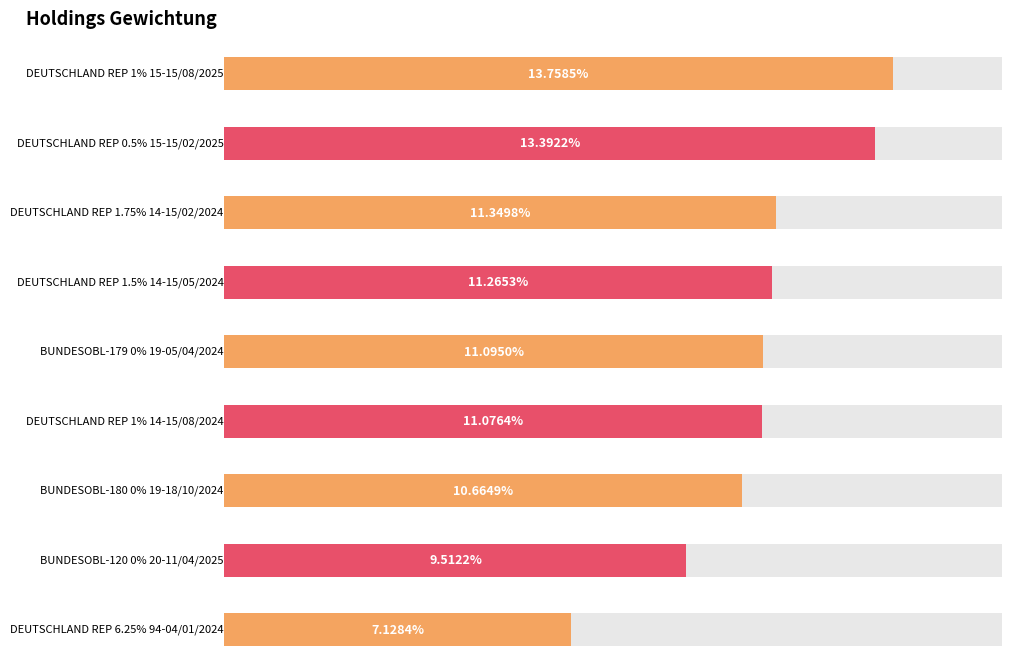

Rank the categories by value from highest to lowest.

DEUTSCHLAND REP 1% 15-15/08/2025, DEUTSCHLAND REP 0.5% 15-15/02/2025, DEUTSCHLAND REP 1.75% 14-15/02/2024, DEUTSCHLAND REP 1.5% 14-15/05/2024, BUNDESOBL-179 0% 19-05/04/2024, DEUTSCHLAND REP 1% 14-15/08/2024, BUNDESOBL-180 0% 19-18/10/2024, BUNDESOBL-120 0% 20-11/04/2025, DEUTSCHLAND REP 6.25% 94-04/01/2024